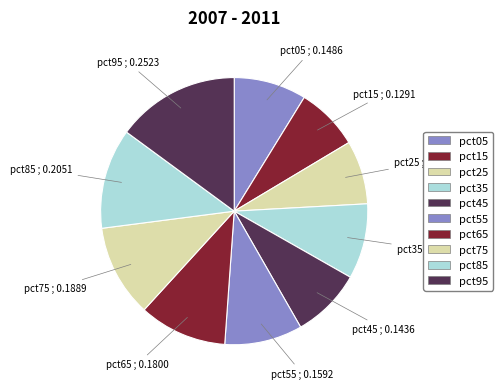

To the nearest percent, what is the average slice percentage?

10%